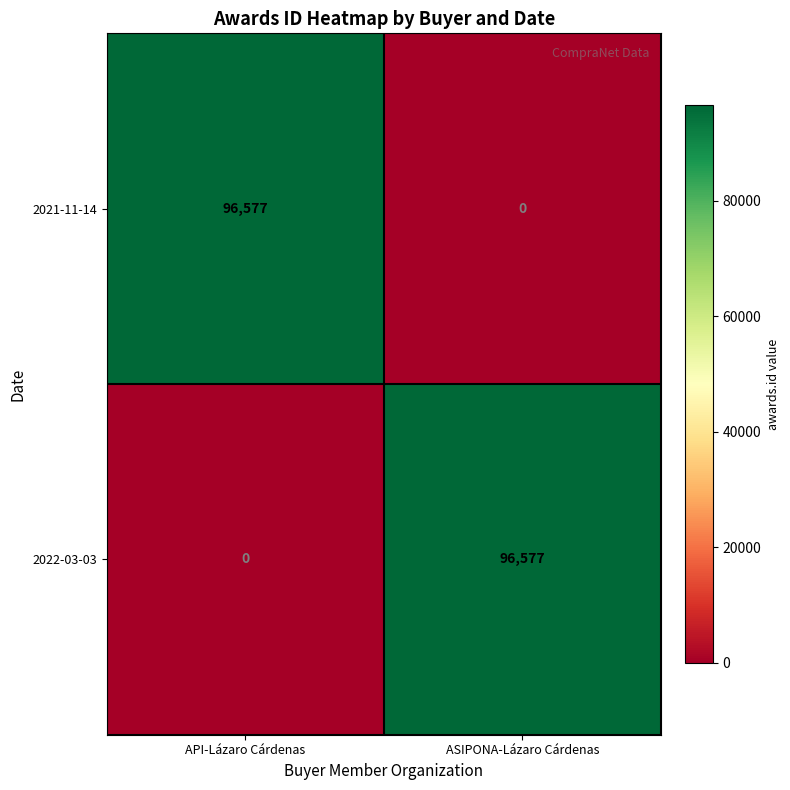

What is the spread (max minus min) of values at ASIPONA-Lázaro Cárdenas?

96577